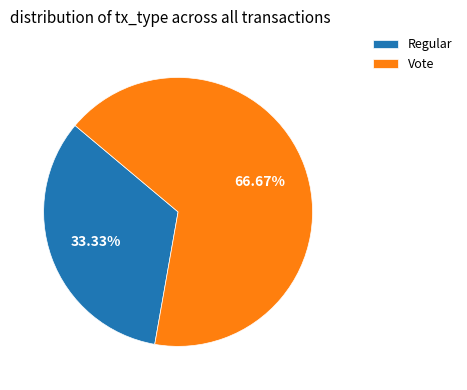

Which slice represents more than half of the pie?

Vote